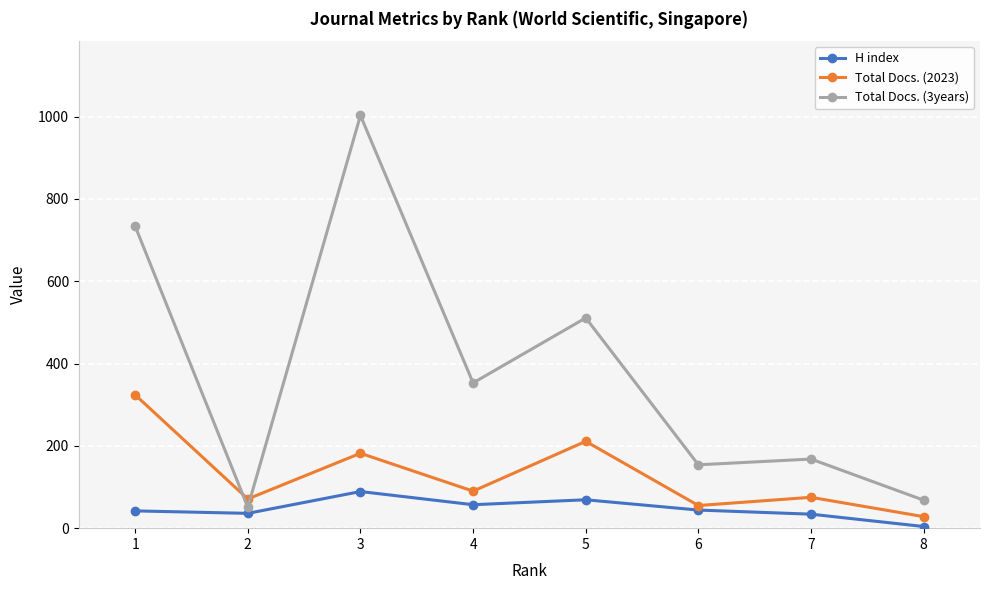

How many lines are shown in the chart?

3